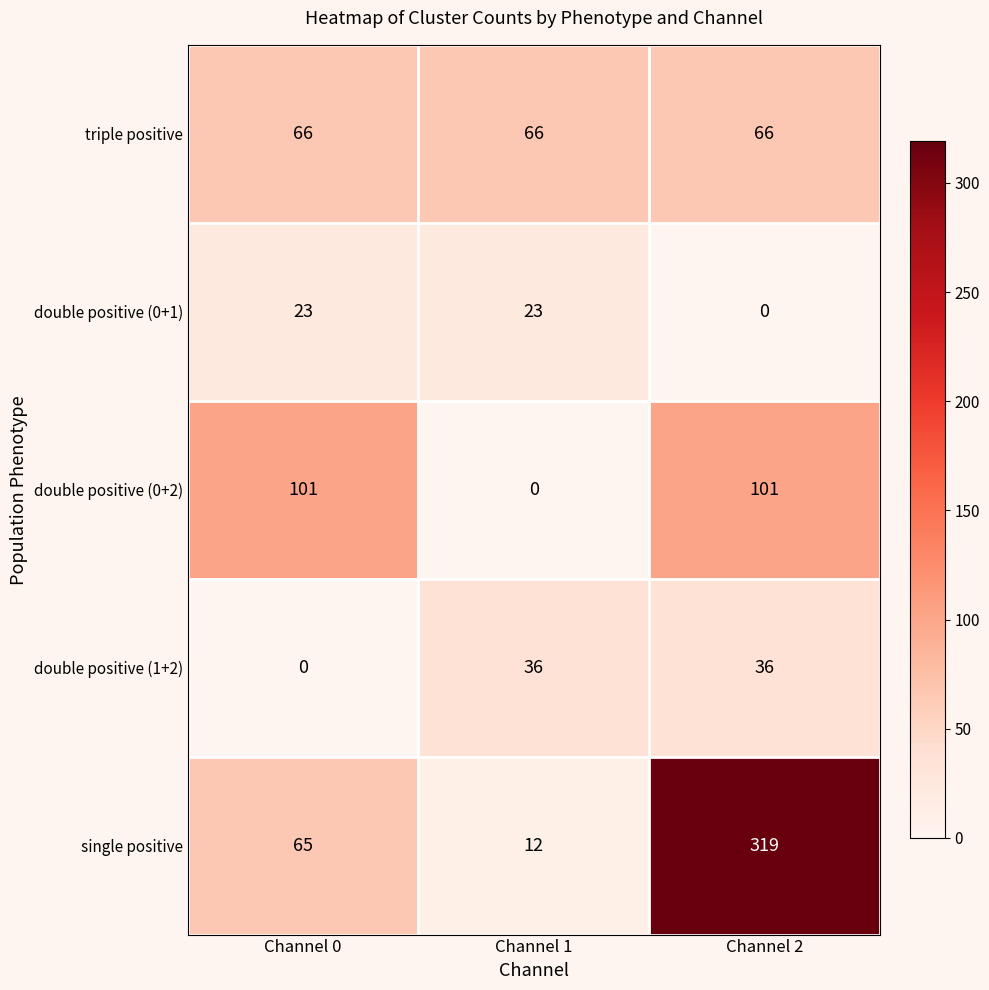

The double positive (0+2) series shows 101 at Channel 0. True or false?

True